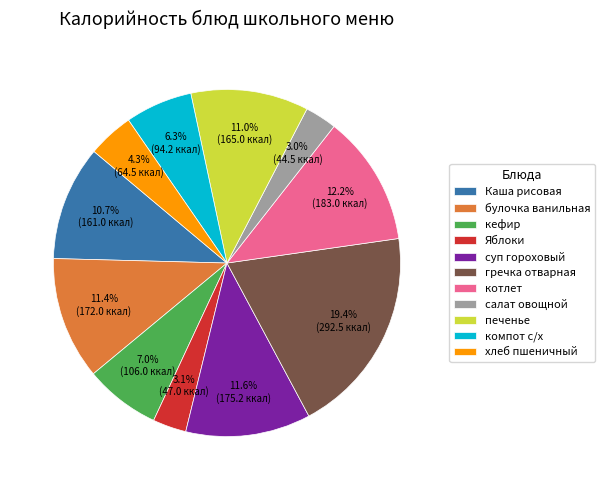

True or false: гречка отварная accounts for 19% of the total.

True